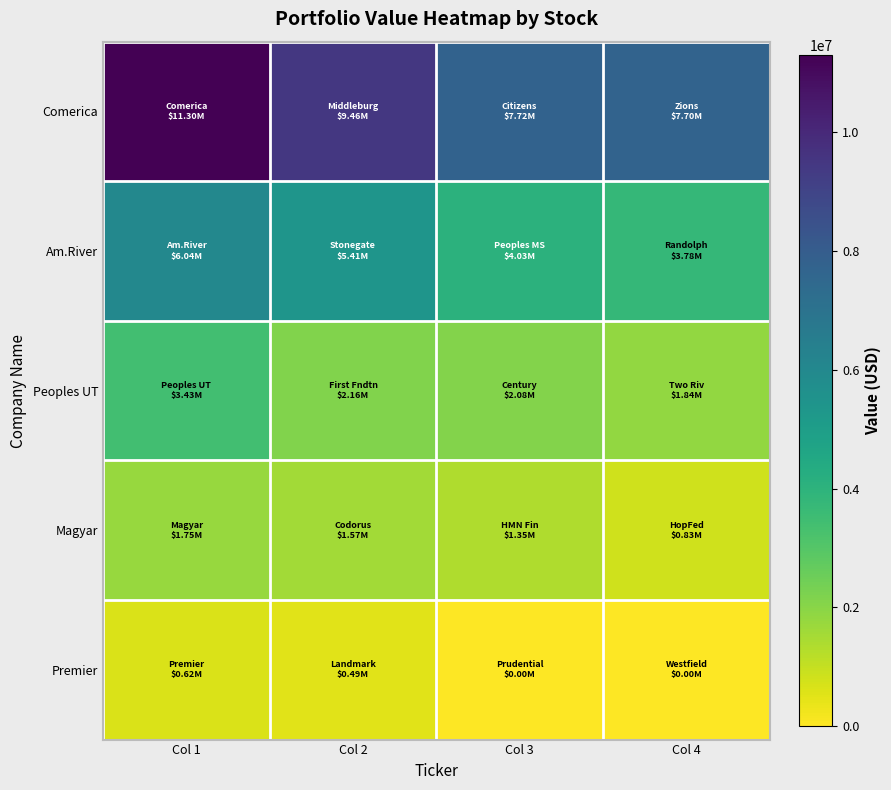

Rank the series at Col 1 from lowest to highest value.

Premier, Magyar, Peoples UT, Am.River, Comerica